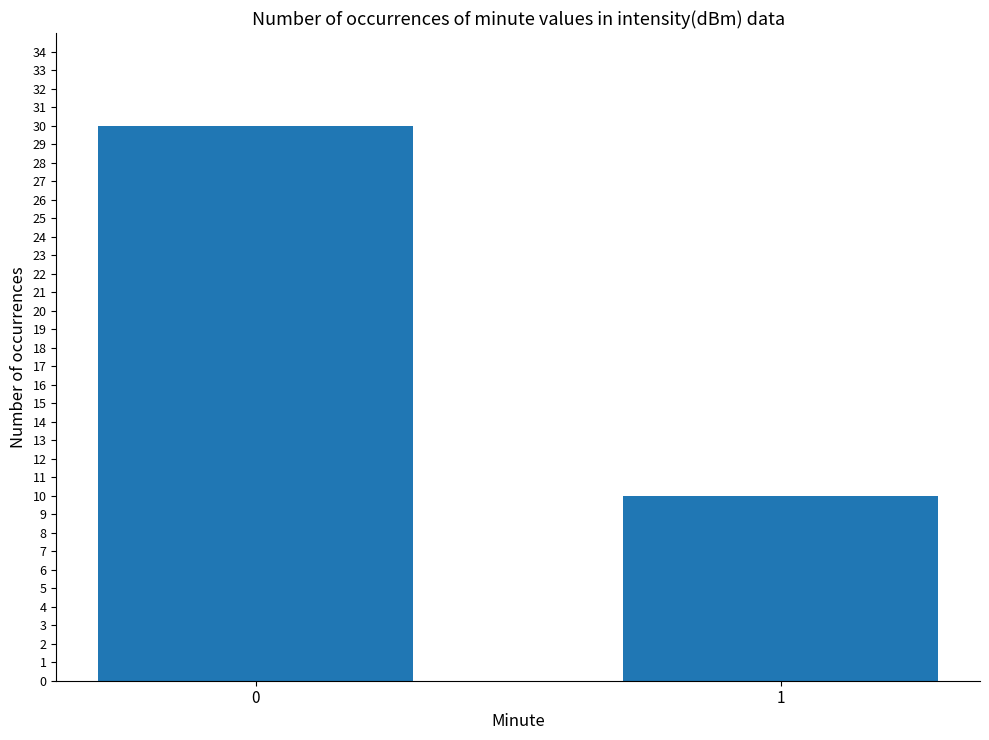

What is the value of the 1st bar from the left?

30